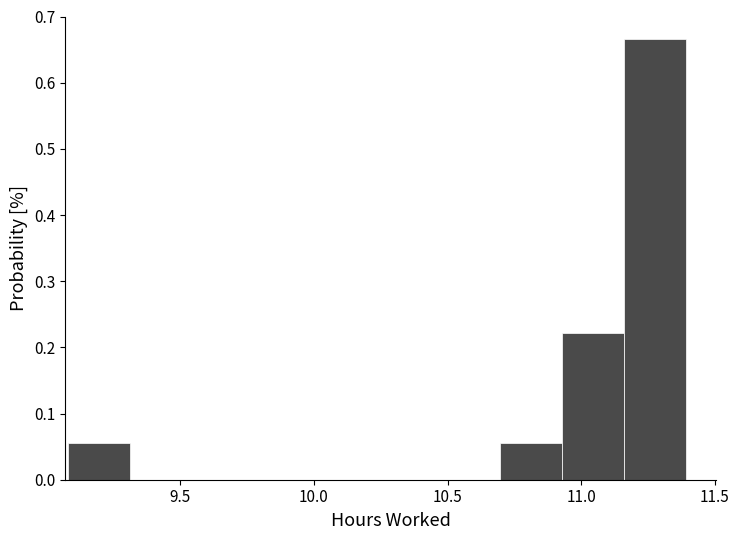

How tall is the bar that spans 10.70 to 10.95 on the x-axis? Neither the bar edges nor the heights are printed on the chart, so give them approximately, as read against the axes.

0.06